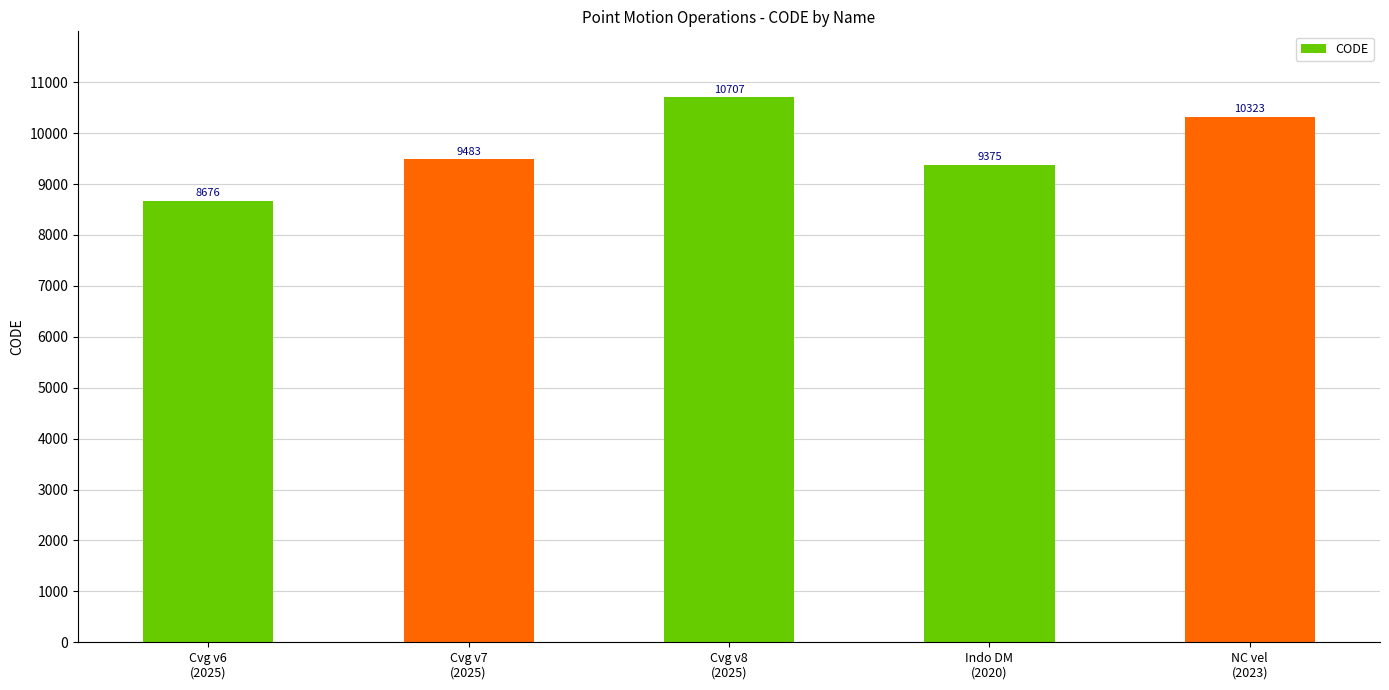

Rank the categories by value from highest to lowest.

Cvg v8
(2025), NC vel
(2023), Cvg v7
(2025), Indo DM
(2020), Cvg v6
(2025)